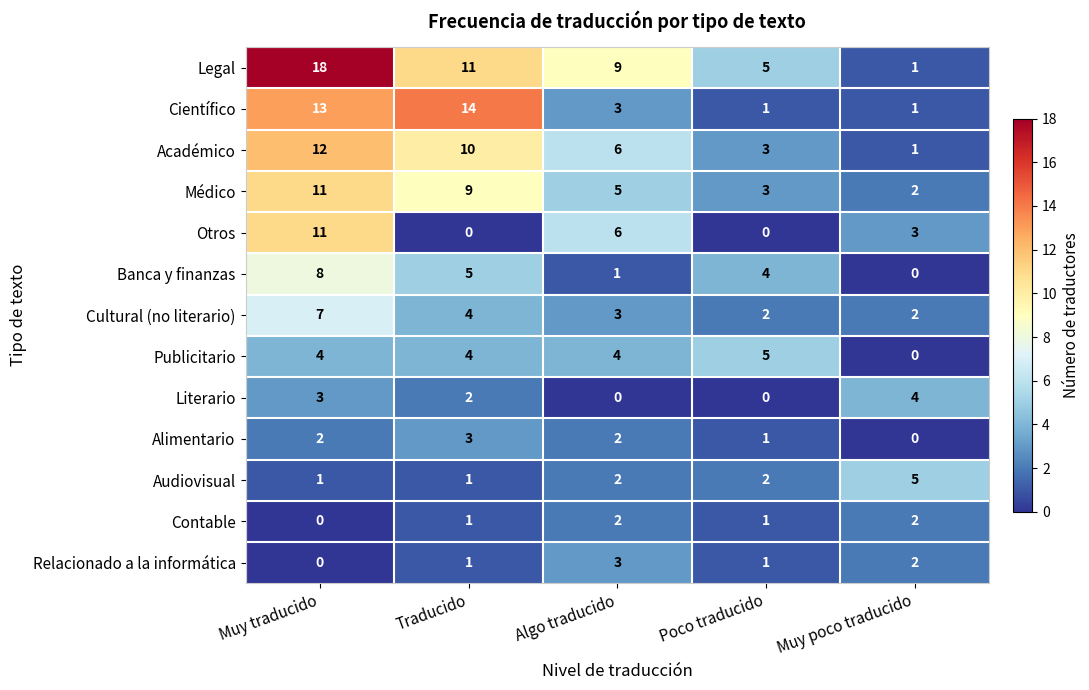

At which category is the sum across all series the highest?

Muy traducido